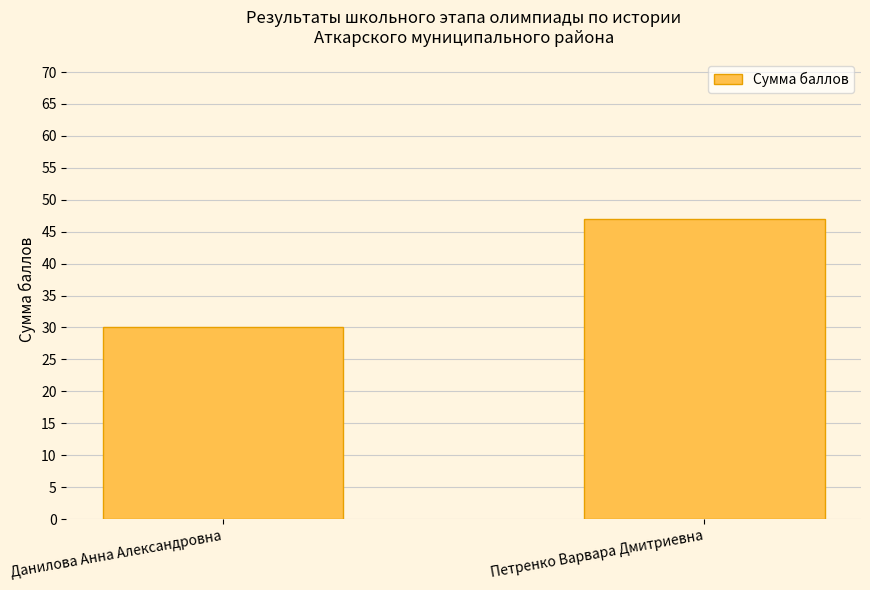

Are the bars horizontal?

No